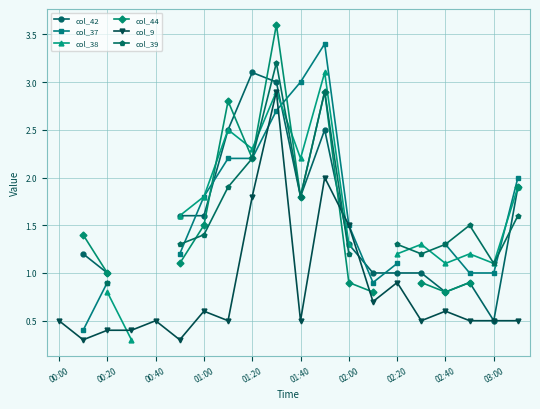

How many interior local peaks does the col_38 series have?

5